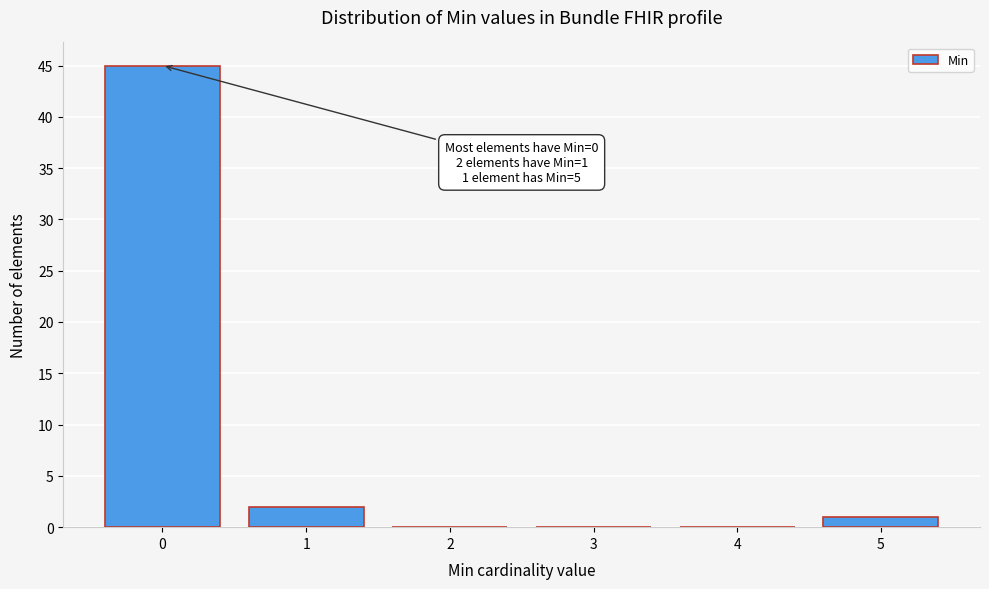

Reading left to right, list all the values displayed in this chart.

0=45	1=2	2=0	3=0	4=0	5=1